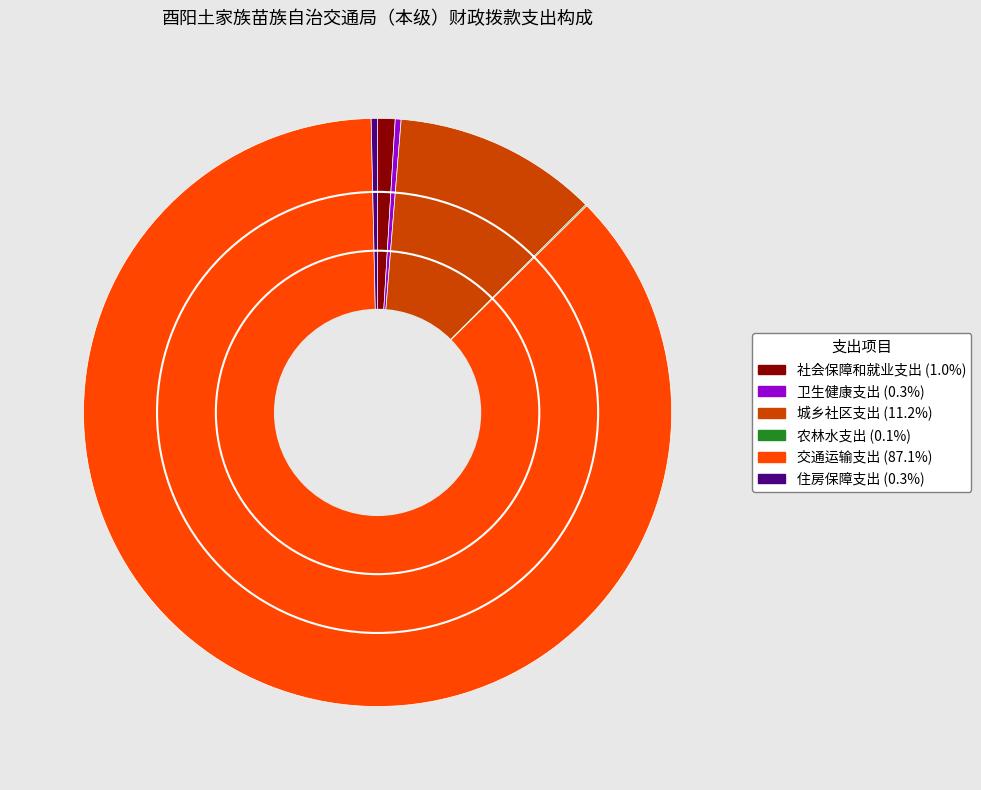

Do 住房保障支出 and 社会保障和就业支出 together represent more than half of the pie?

No